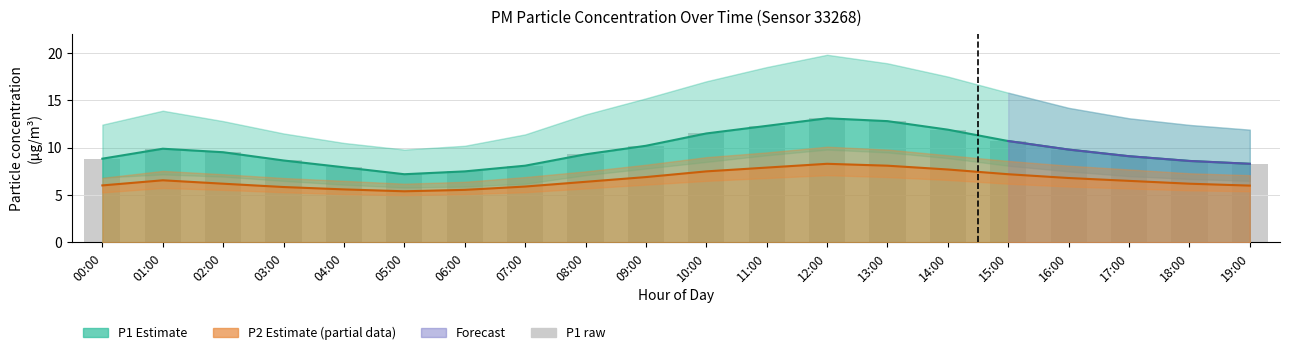

What position from the right is 03:00?

17